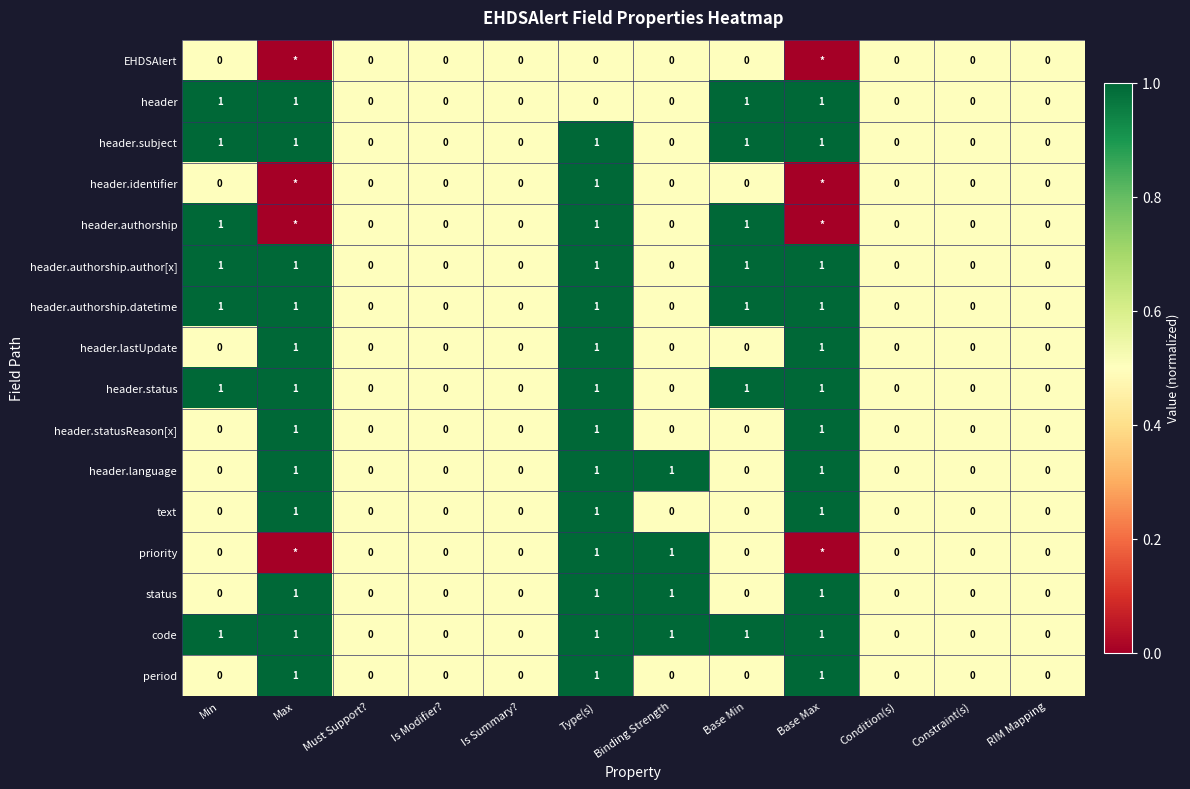

The header.language series shows -1 at Condition(s). True or false?

False